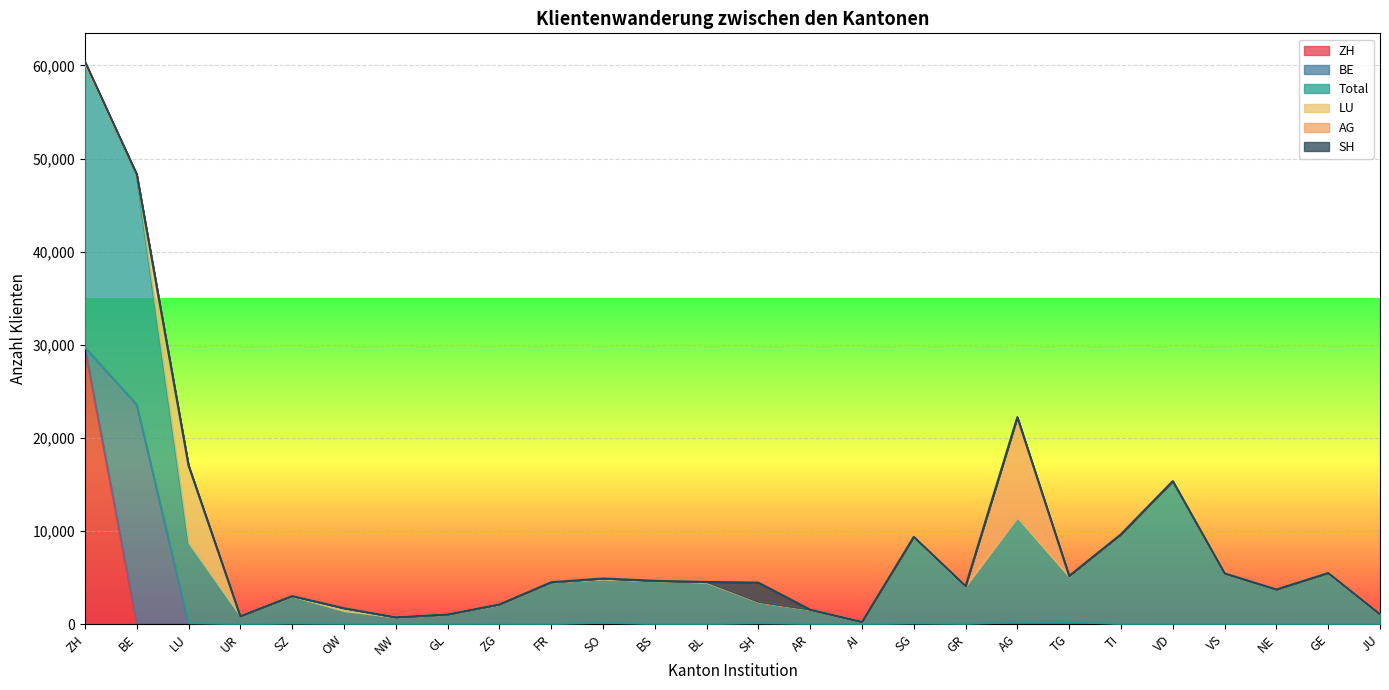

True or false: Total and SH cross at least once.

False